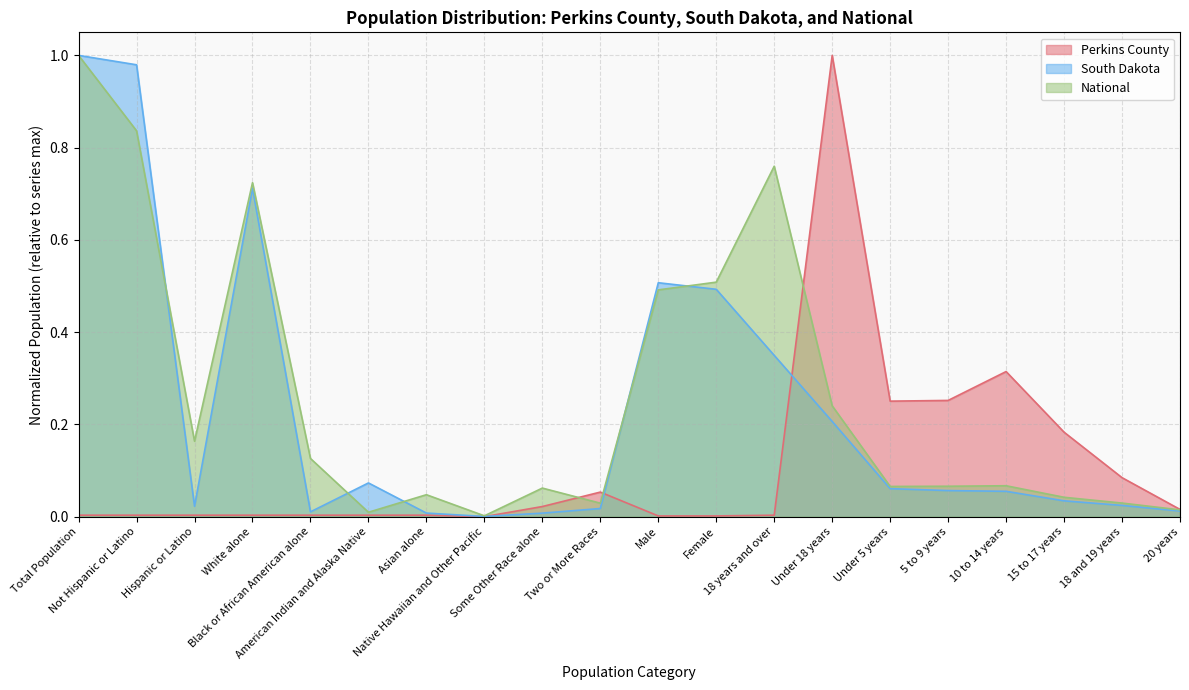

What is the difference between the second highest and minimum values in the Perkins County series?

0.3